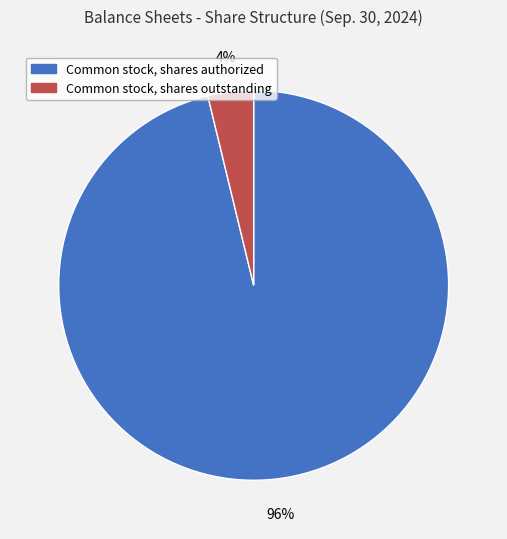

Between Common stock, shares outstanding and Common stock, shares authorized, which is larger?

Common stock, shares authorized